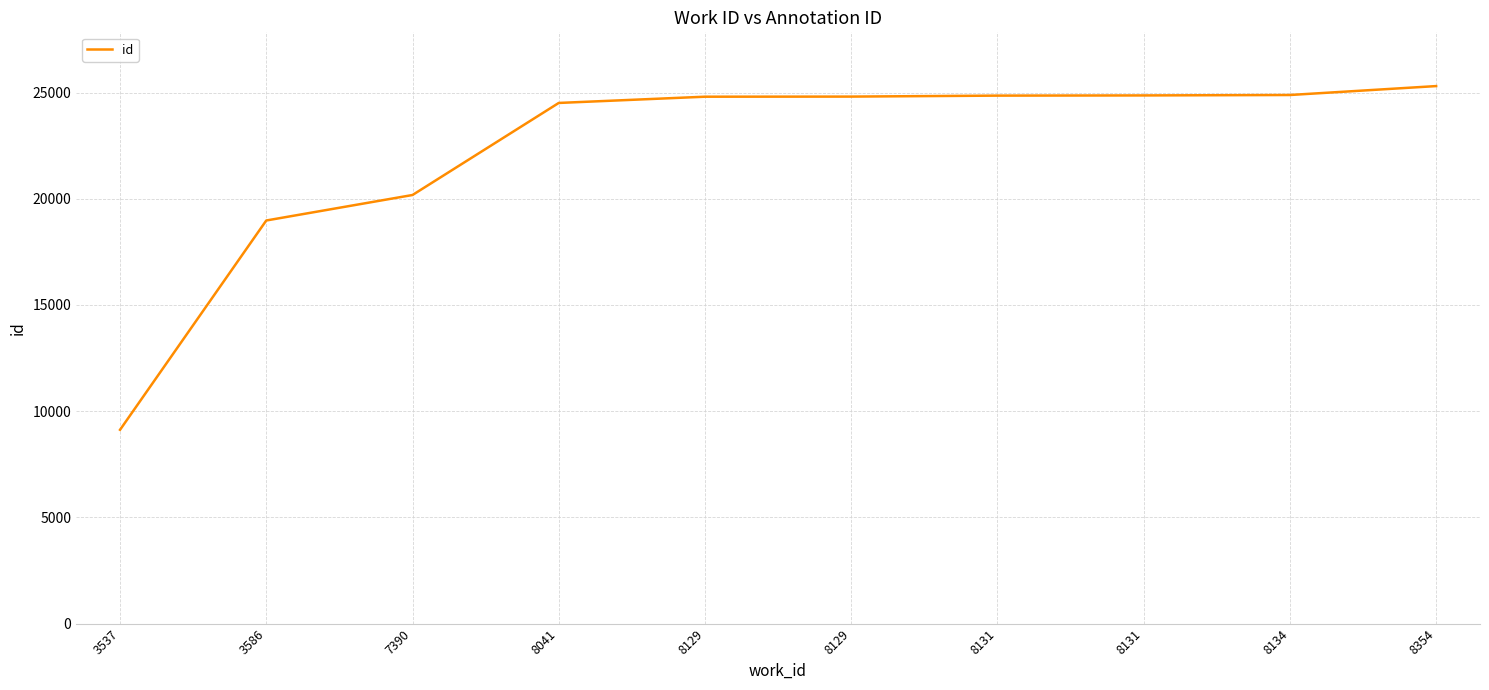

Is this an area chart (filled region under the line)?

No